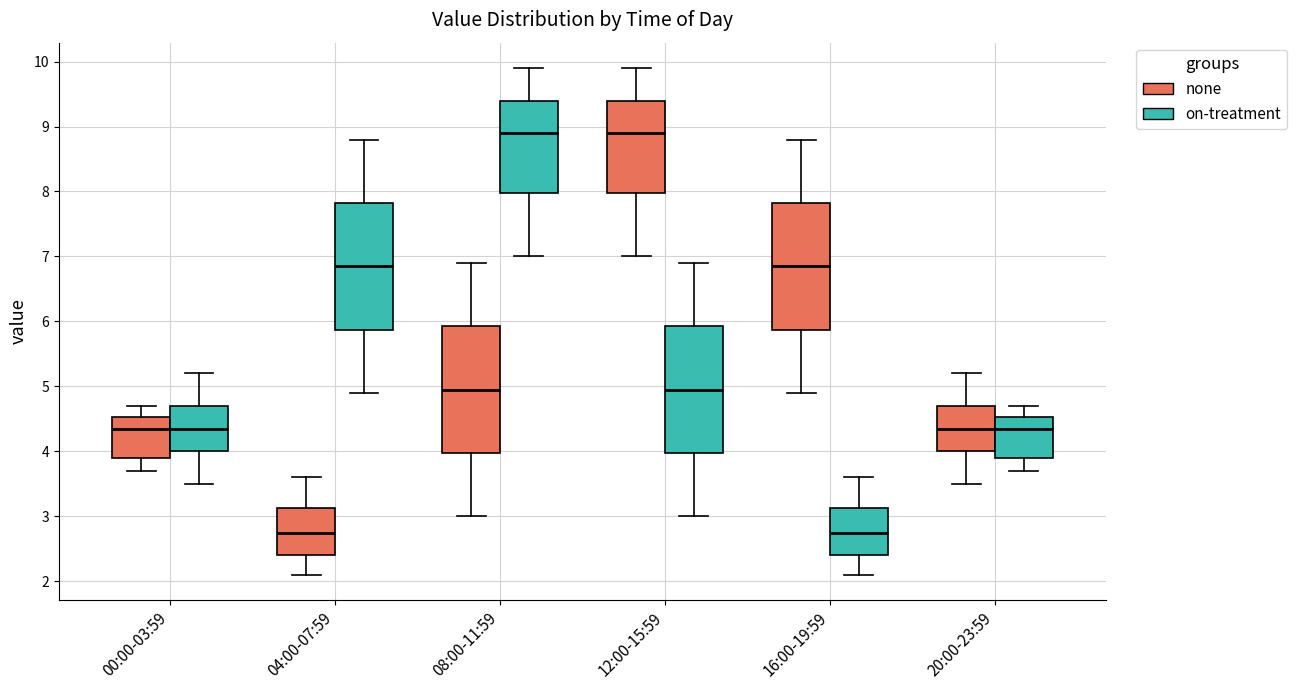

Reading left to right, read every box against the y-axis: the position of its median line, the range the box covers, and the ends of its whiskers. The values are not printed on the chart, so give them approximately, as read against the axis.

00:00-03:59 (none): median 4.4, box 3.9 to 4.5, whiskers 3.7 to 4.7
00:00-03:59 (on-treatment): median 4.4, box 4.0 to 4.7, whiskers 3.5 to 5.2
04:00-07:59 (none): median 2.8, box 2.4 to 3.1, whiskers 2.1 to 3.6
04:00-07:59 (on-treatment): median 6.9, box 5.9 to 7.8, whiskers 4.9 to 8.8
08:00-11:59 (none): median 5.0, box 4.0 to 5.9, whiskers 3.0 to 6.9
08:00-11:59 (on-treatment): median 8.9, box 8.0 to 9.4, whiskers 7.0 to 9.9
12:00-15:59 (none): median 8.9, box 8.0 to 9.4, whiskers 7.0 to 9.9
12:00-15:59 (on-treatment): median 5.0, box 4.0 to 5.9, whiskers 3.0 to 6.9
16:00-19:59 (none): median 6.9, box 5.9 to 7.8, whiskers 4.9 to 8.8
16:00-19:59 (on-treatment): median 2.8, box 2.4 to 3.1, whiskers 2.1 to 3.6
20:00-23:59 (none): median 4.4, box 4.0 to 4.7, whiskers 3.5 to 5.2
20:00-23:59 (on-treatment): median 4.4, box 3.9 to 4.5, whiskers 3.7 to 4.7